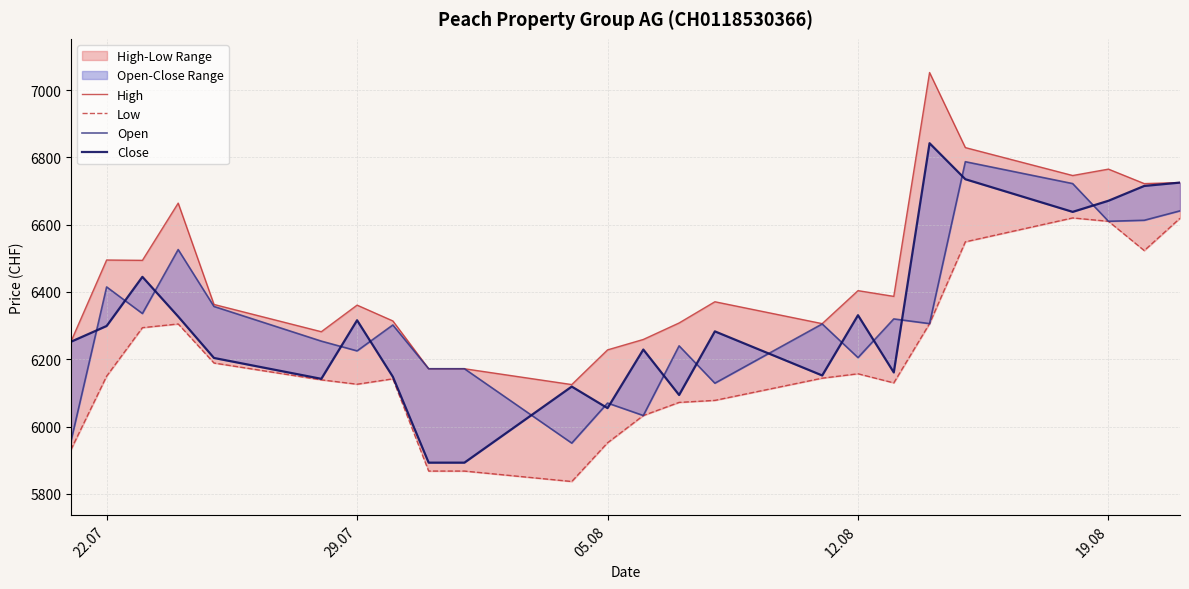

True or false: High has more than 1 interior local peaks.

True